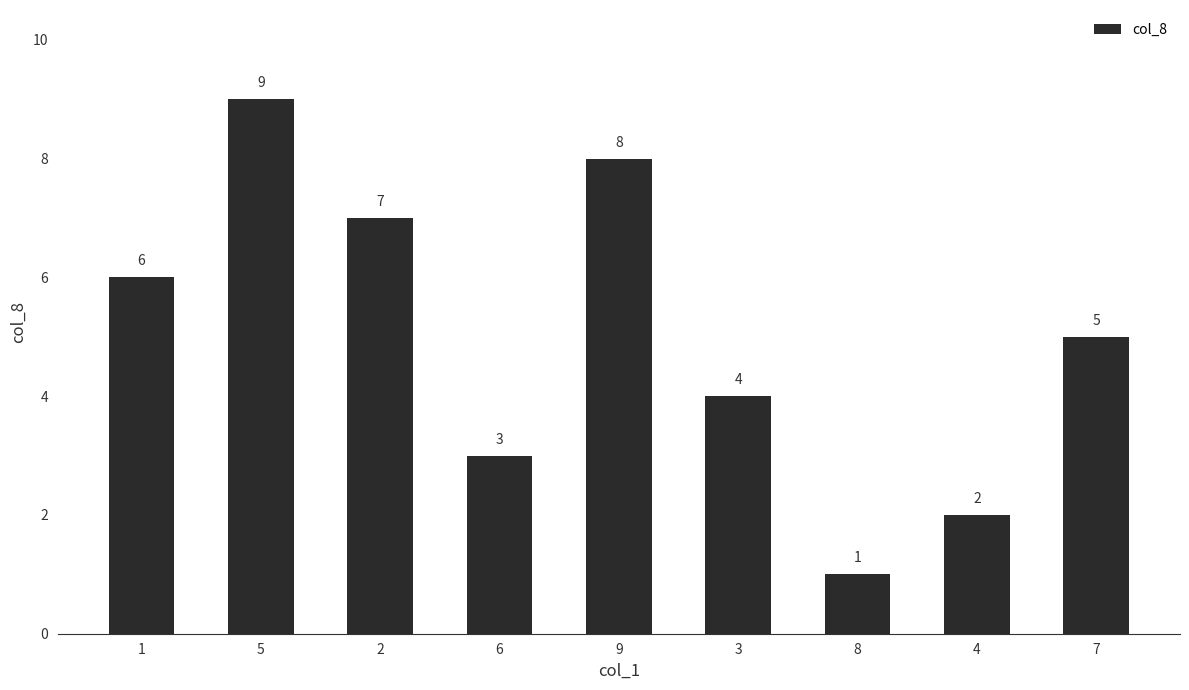

At which label does the data first exceed 5?

1